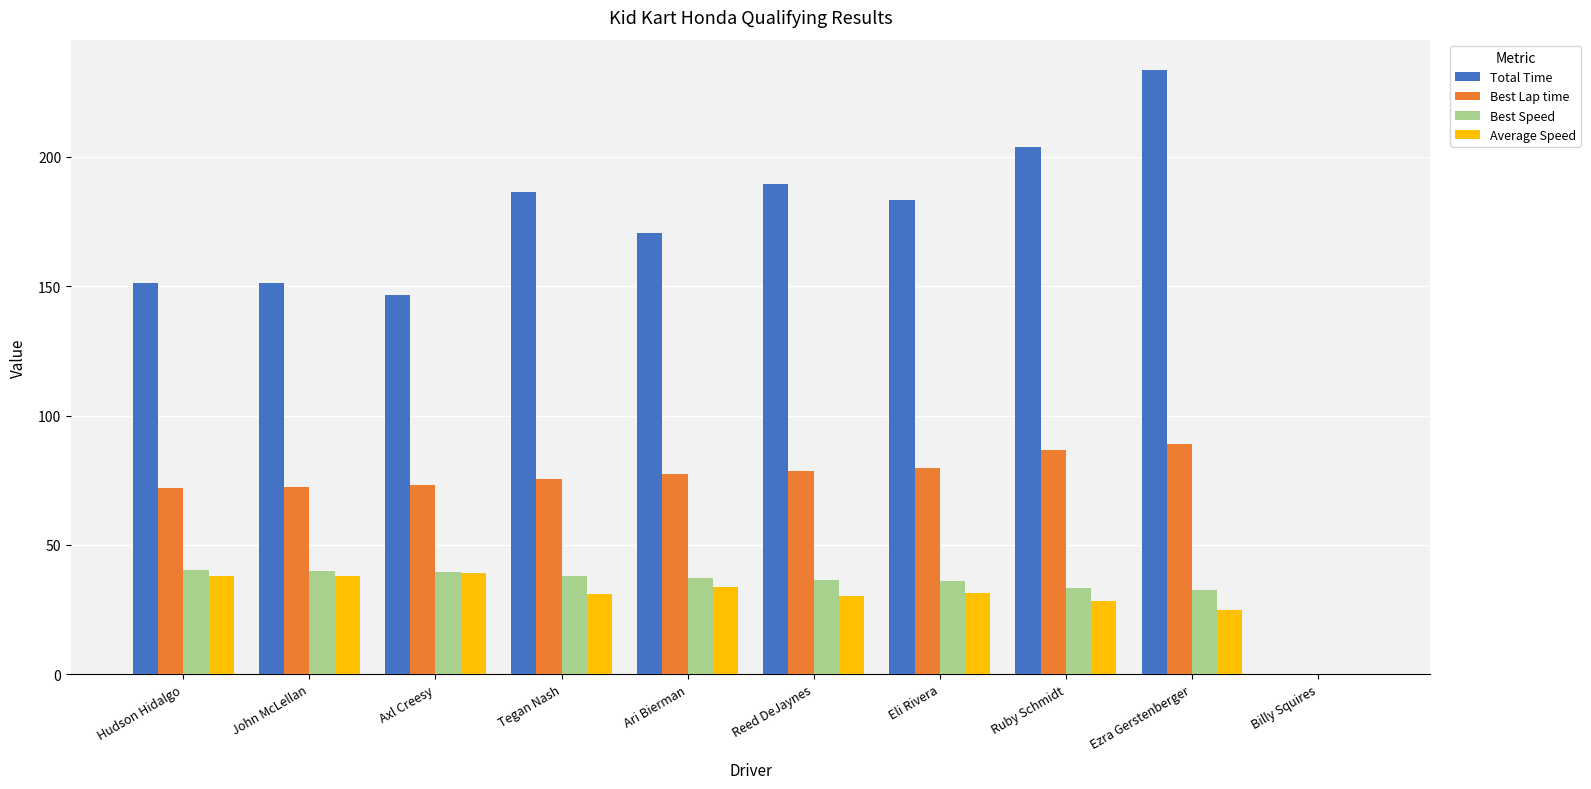

Read the Best Lap time value at Ruby Schmidt.

86.7